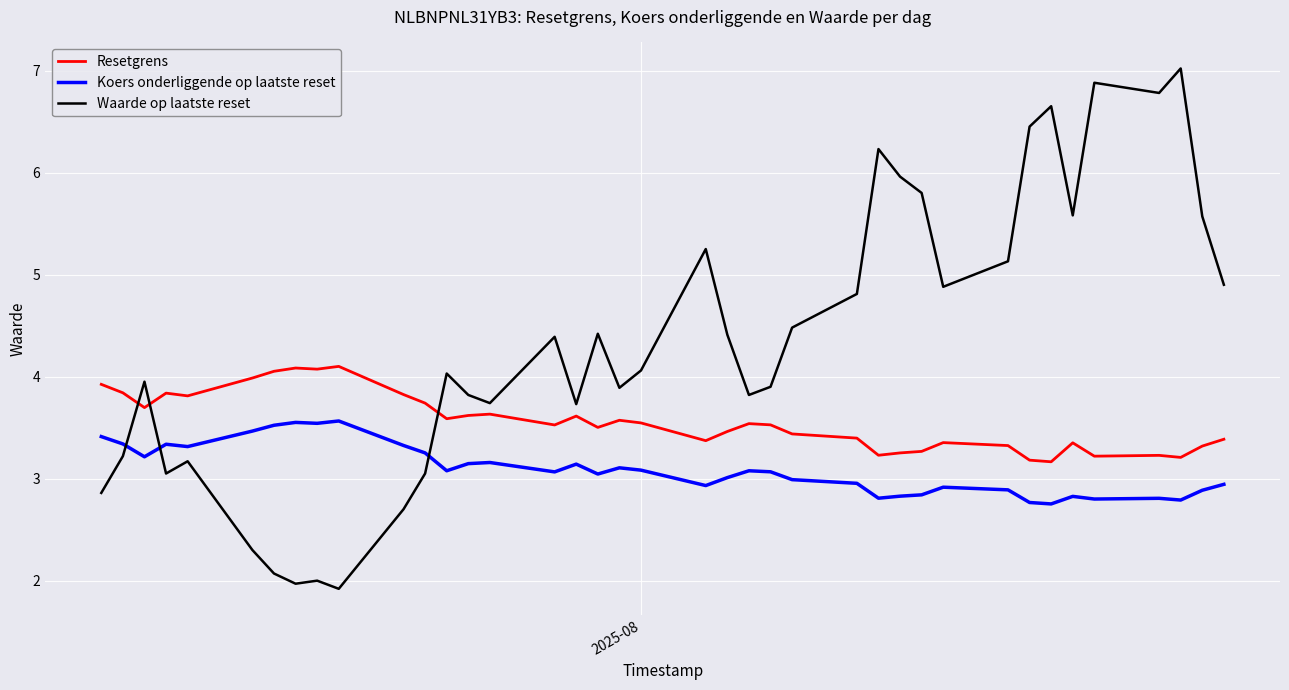

True or false: Resetgrens and Koers onderliggende op laatste reset intersect in this chart.

False